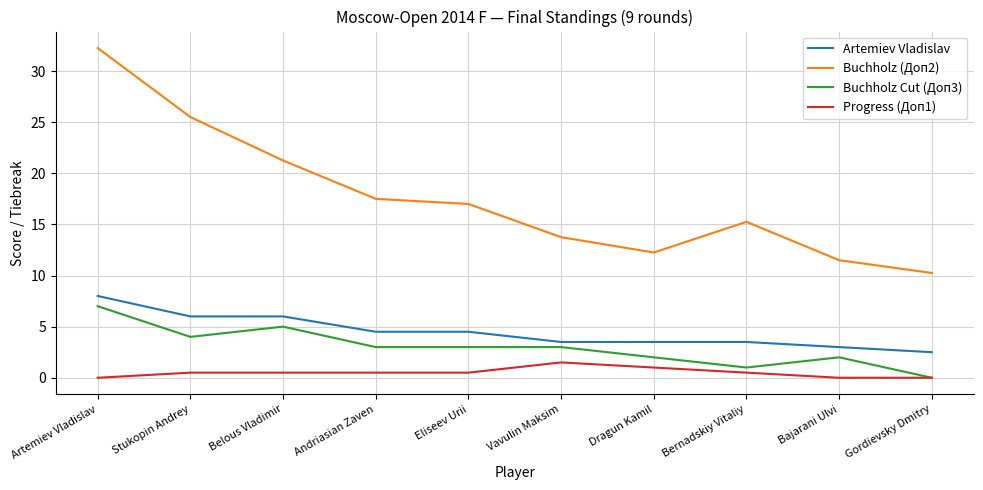

The value of Buchholz Cut (Доп3) at Belous Vladimir is 1.9. True or false?

False